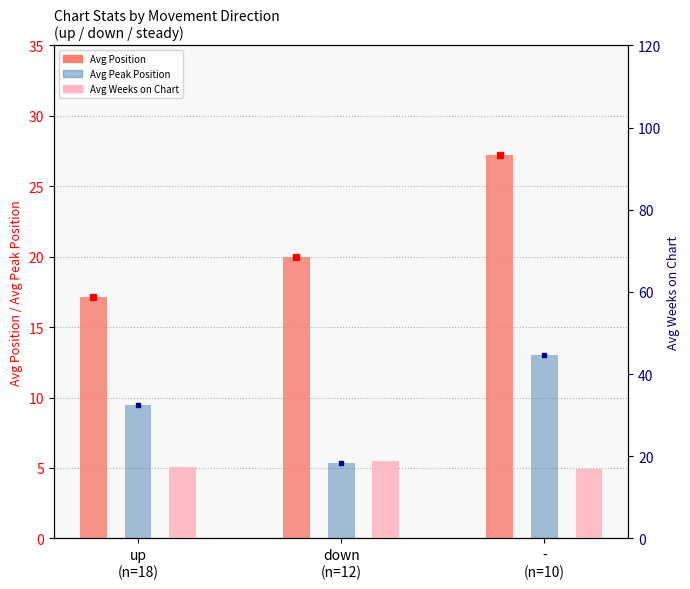

How many series are shown in this chart?

3